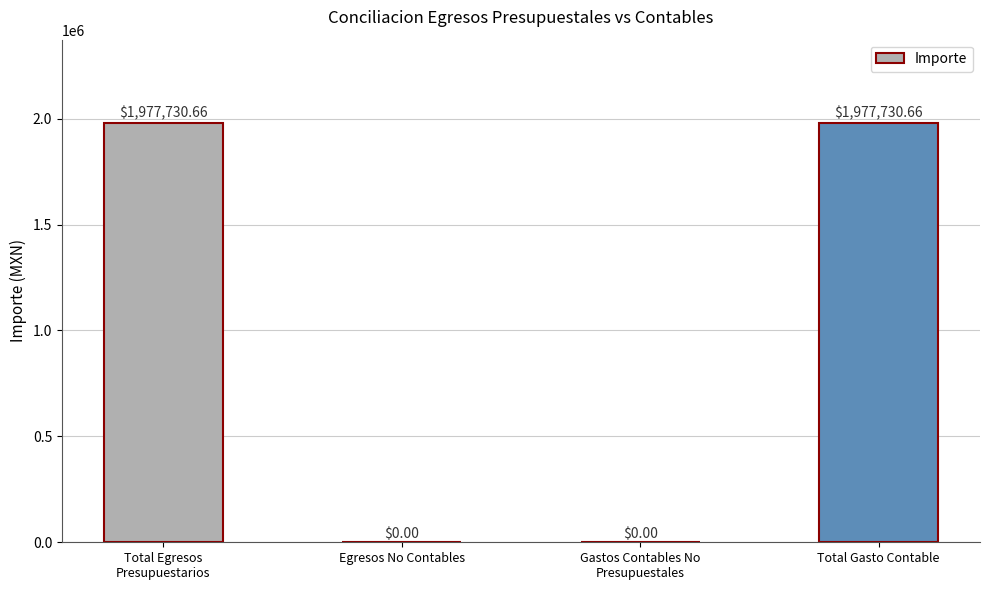

How many positive values are there?

2